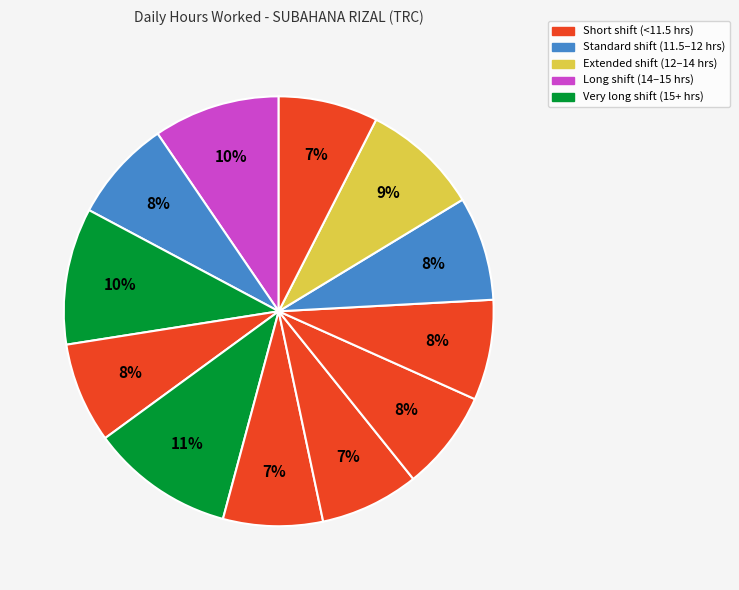

Is there any slice that represents more than half of the pie?

No